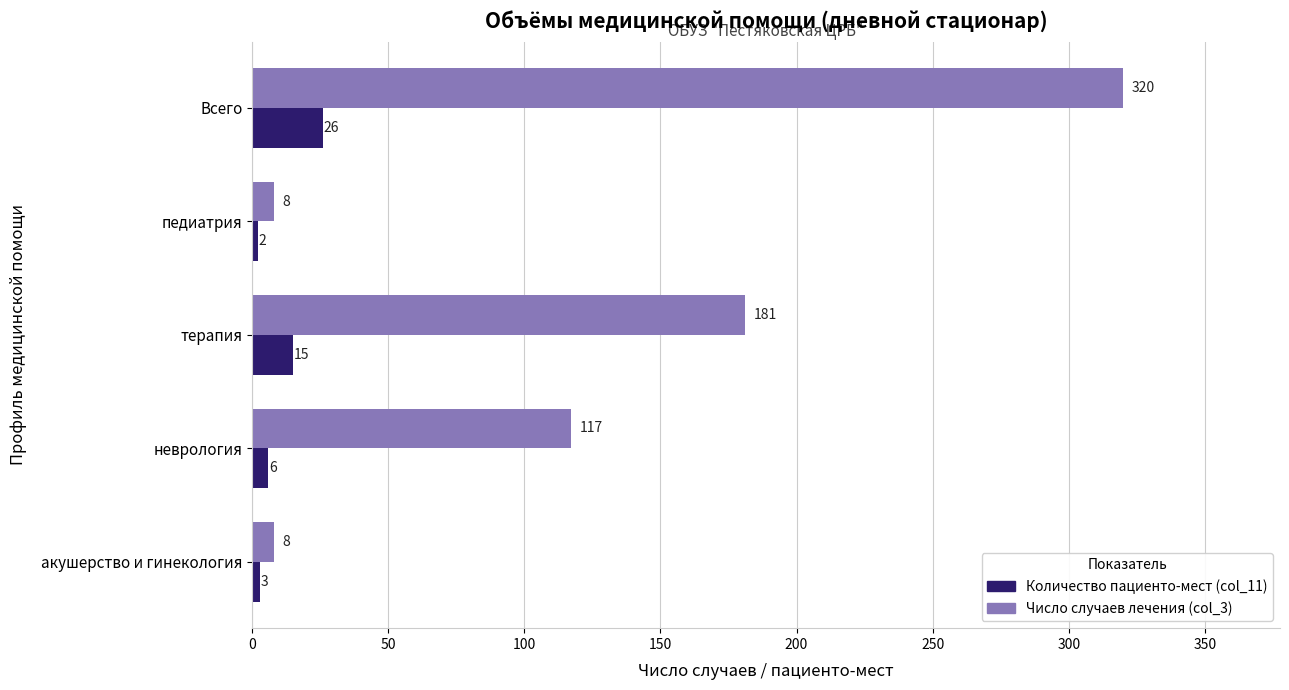

Read the Количество пациенто-мест (col_11) value at акушерство и гинекология, to the nearest 5.

5